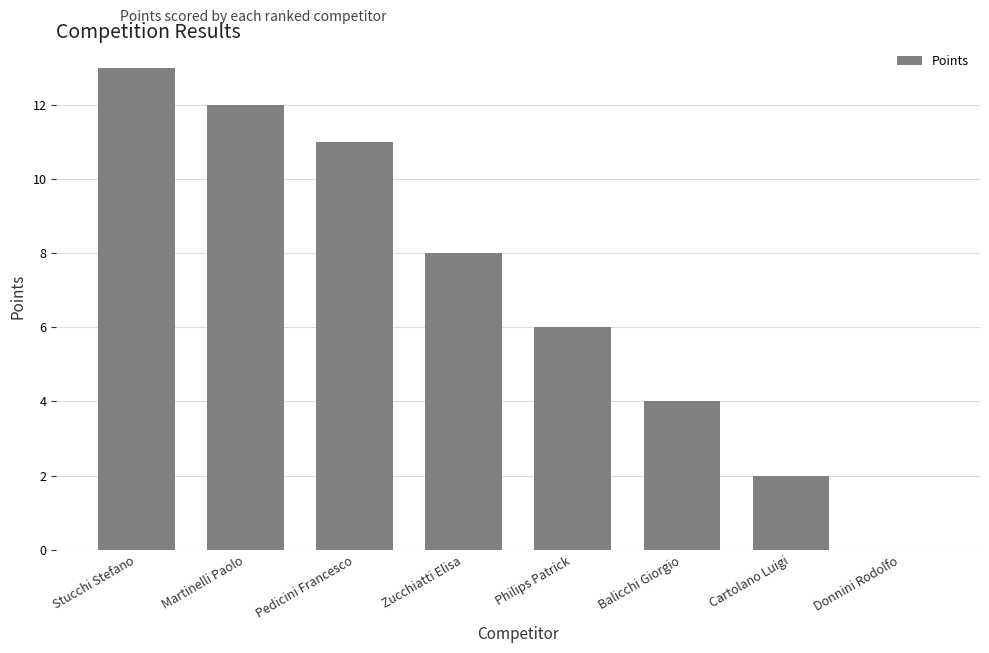

What value does the data have at Philips Patrick, to the nearest 5?

5